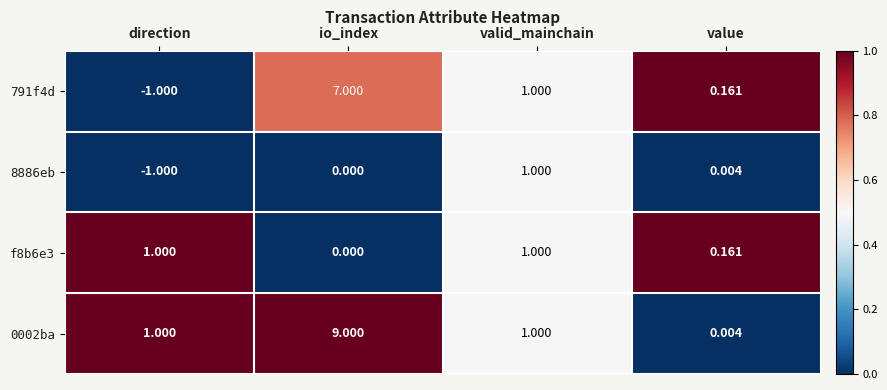

At which label is 8886eb closest to 0?

io_index